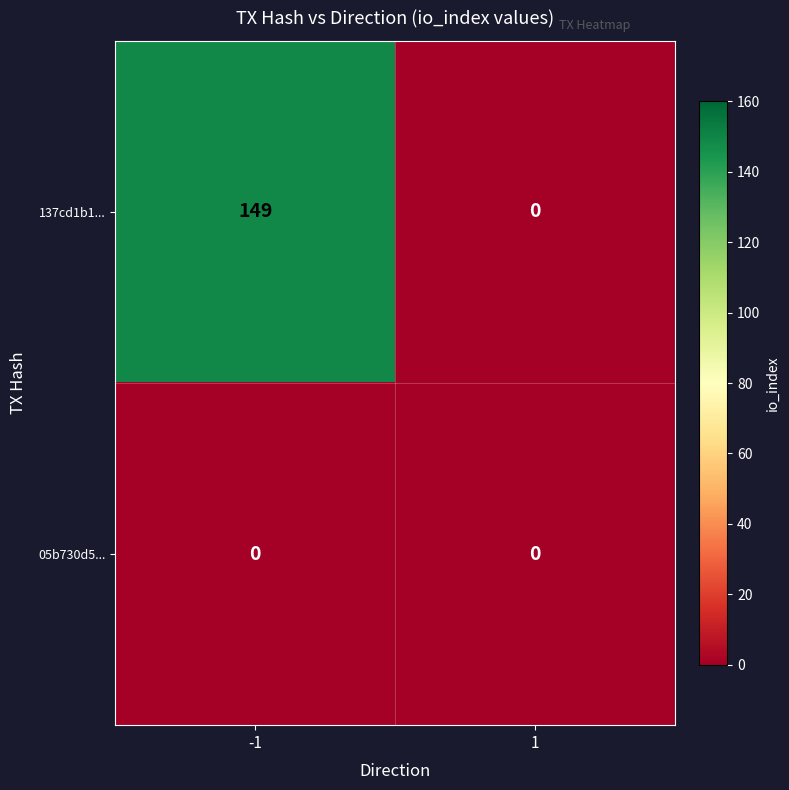

Reading right to left, what are all the values shown in this chart?

137cd1b1...: 0	149
05b730d5...: 0	0